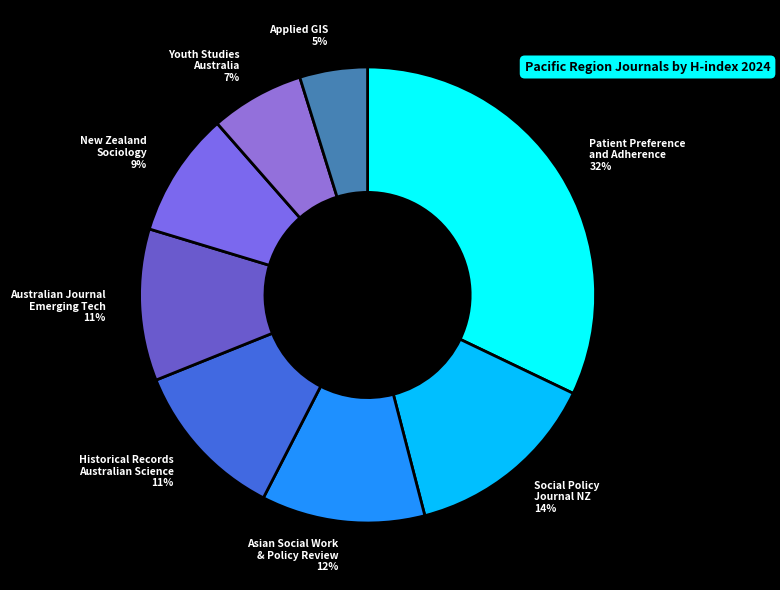

Is Social Policy Journal NZ the majority of the pie?

No